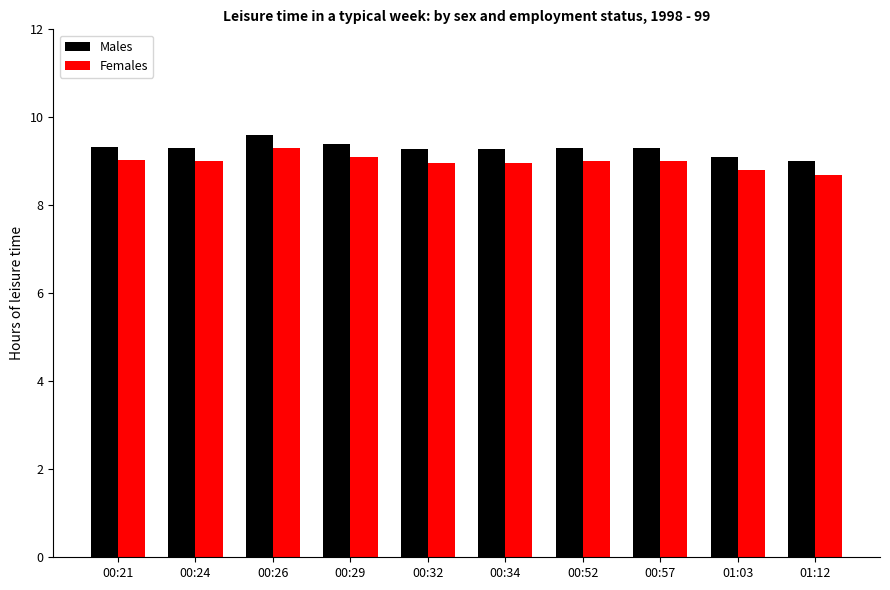

What is the total value across all series at 00:21?

18.4